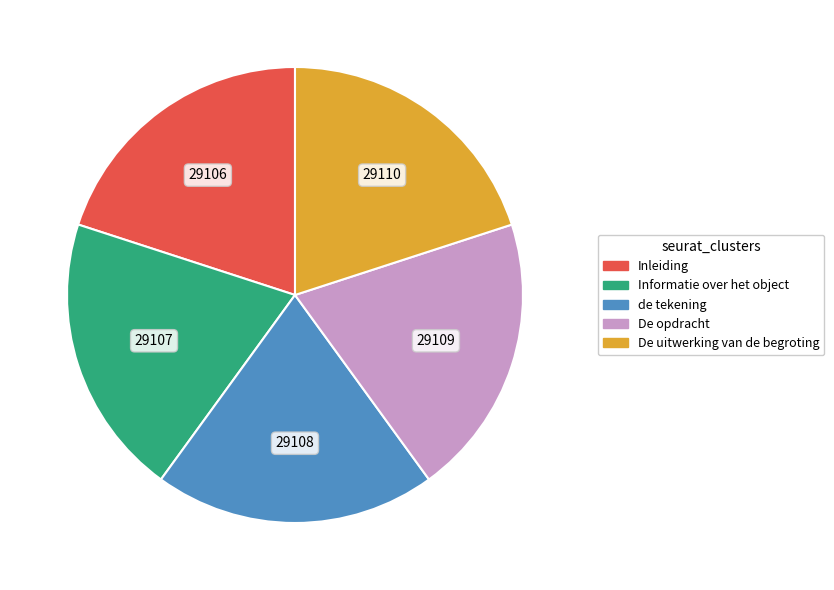

True or false: Informatie over het object accounts for 20% of the total.

True